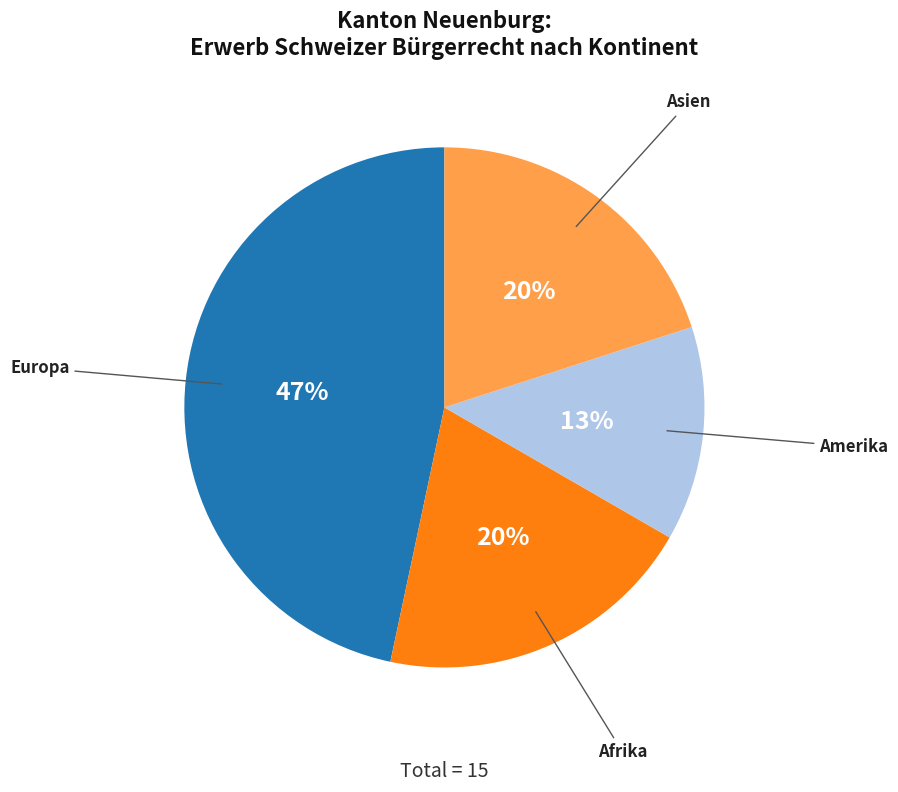

To the nearest percent, what percentage of the pie is Amerika?

13%